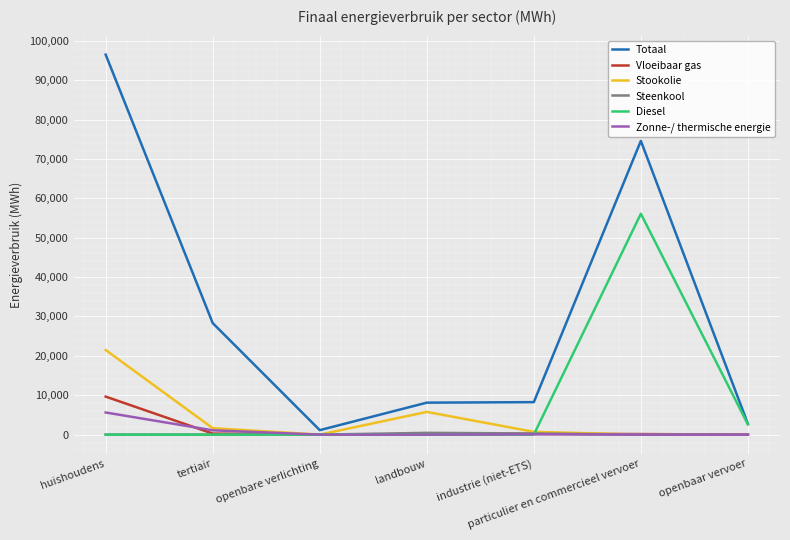

The Zonne-/ thermische energie series shows 3294.2 at particulier en commercieel vervoer. True or false?

False